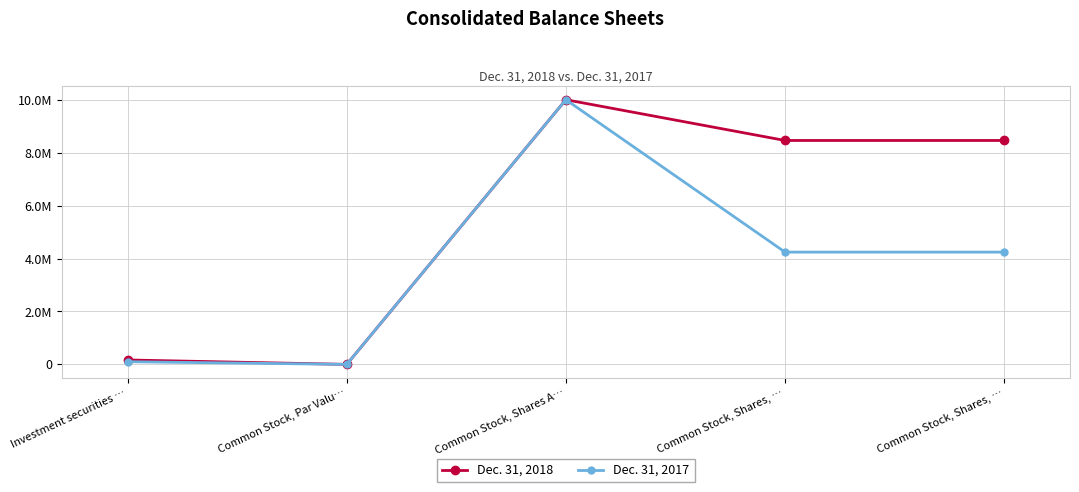

What is the total value across all series at Investment securities …?

267065